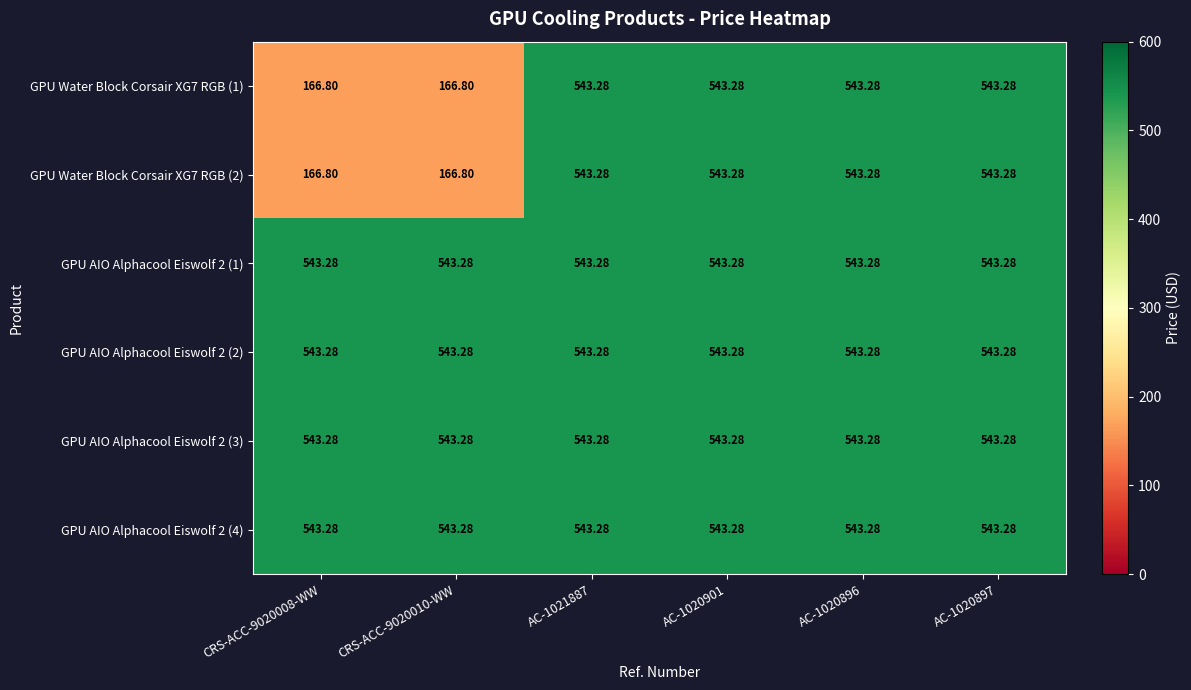

Is the value of GPU Water Block Corsair XG7 RGB (1) at CRS-ACC-9020008-WW greater than the value of GPU AIO Alphacool Eiswolf 2 (3) at AC-1020896?

No